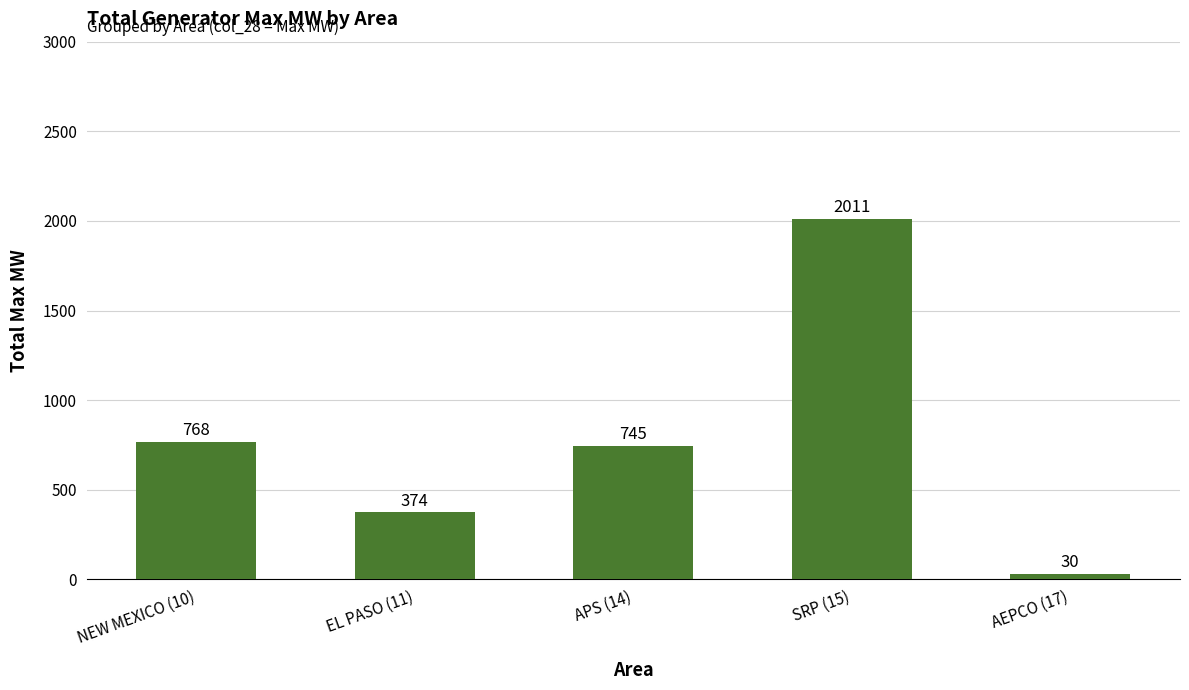

Is it true that the value at EL PASO (11) is 374.0?

True